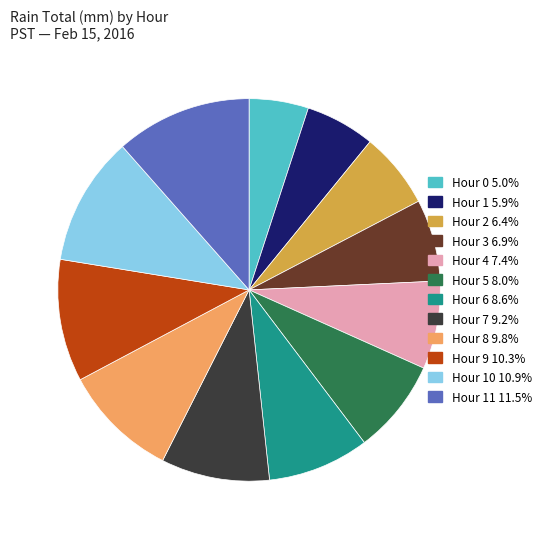

Is there any slice that represents more than half of the pie?

No